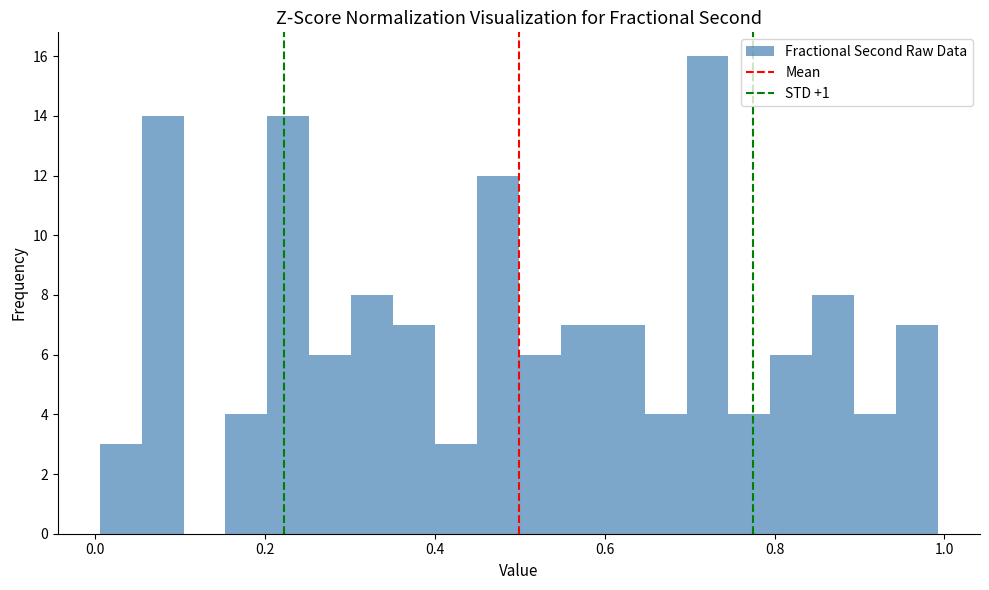

Read against the x-axis, roughly where is the centre of the tallest bar?

0.72